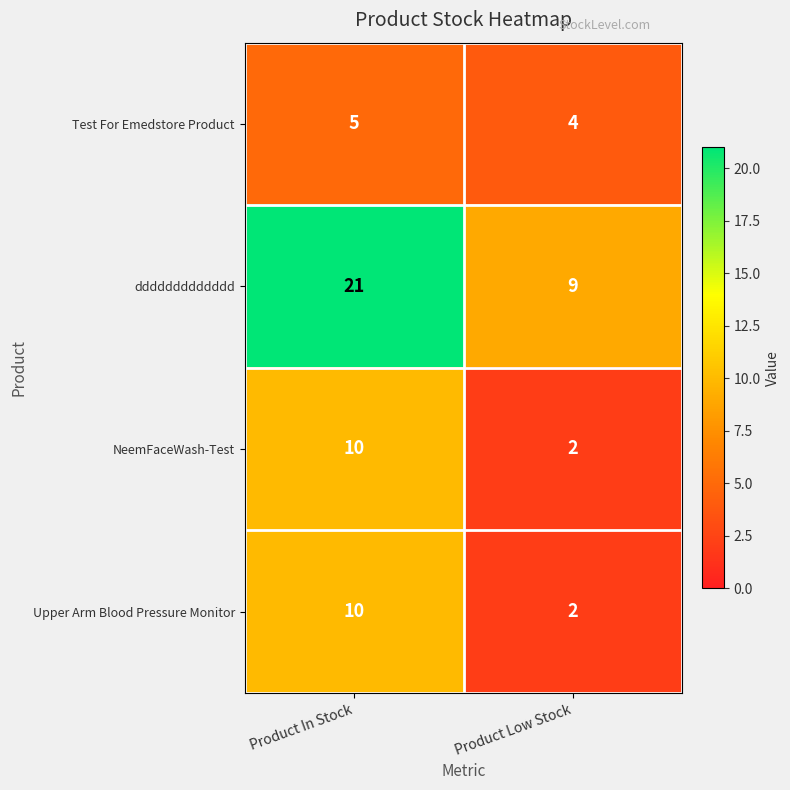

Reading left to right, transcribe all the data shown in this chart.

Test For Emedstore Product: Product In Stock=5	Product Low Stock=4
ddddddddddddd: Product In Stock=21	Product Low Stock=9
NeemFaceWash-Test: Product In Stock=10	Product Low Stock=2
Upper Arm Blood Pressure Monitor: Product In Stock=10	Product Low Stock=2